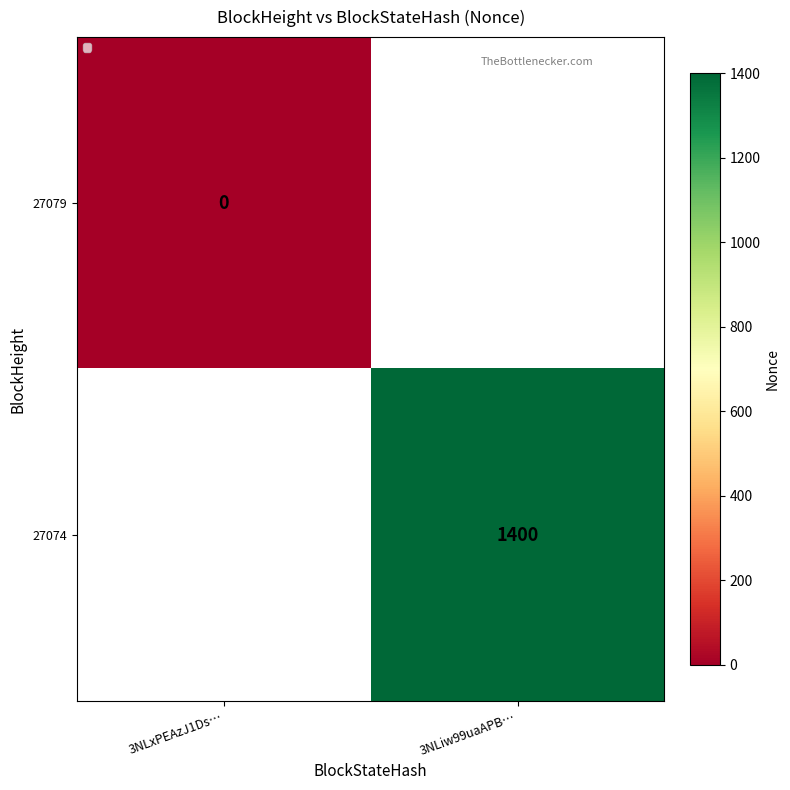

Is the value of 27079 at 3NLxPEAzJ1Ds… greater than the value of 27074 at 3NLiw99uaAPB…?

No